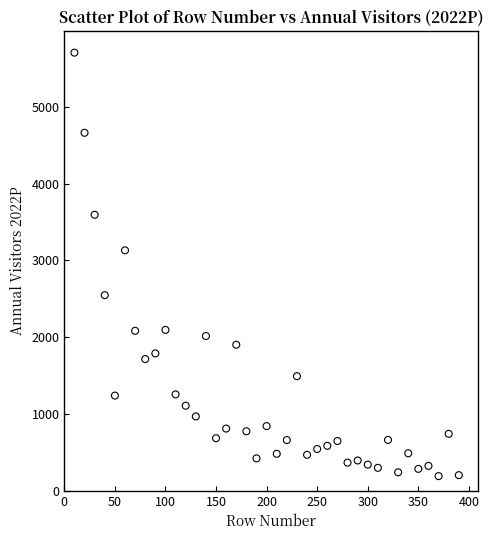

What Y value in the scatter plot is closest to 2946?

3130.2